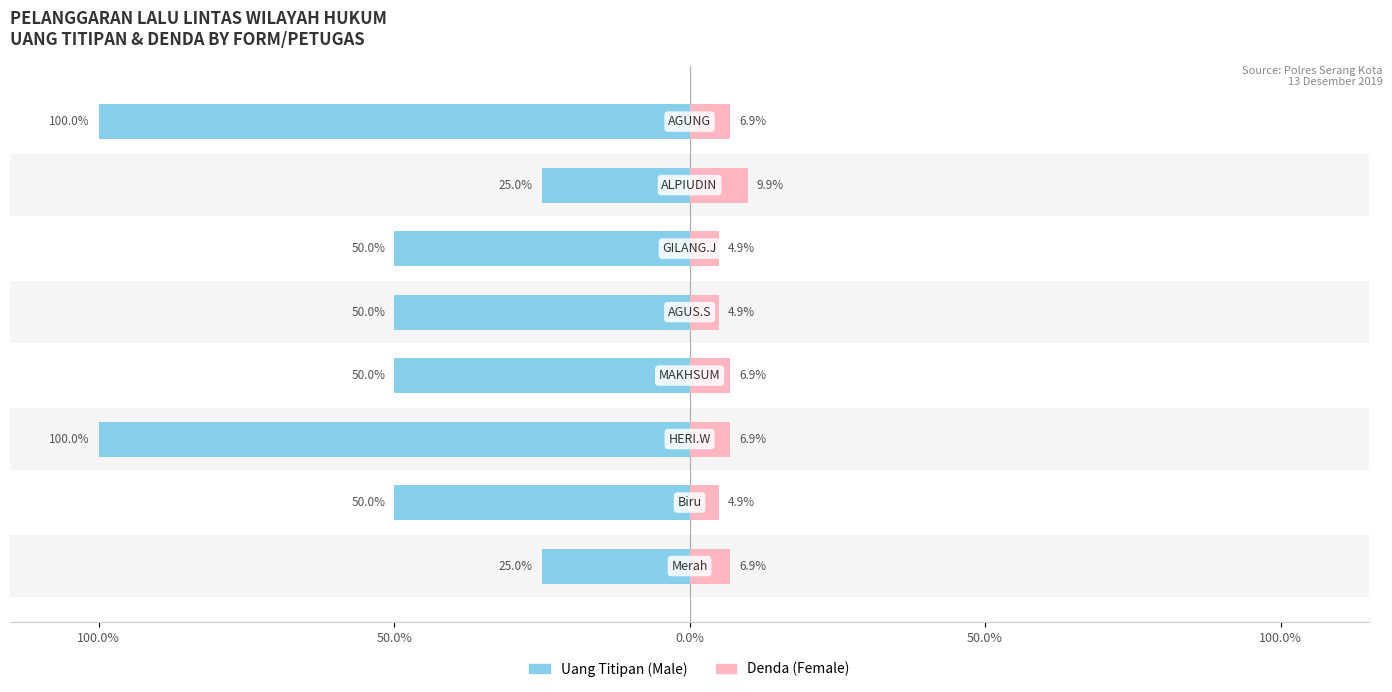

Reading left to right, transcribe all the data shown in this chart.

Uang Titipan: -25.0	-50.0	-100.0	-50.0	-50.0	-50.0	-25.0	-100.0
Denda: 6.9	4.9	6.9	6.9	4.9	4.9	9.9	6.9